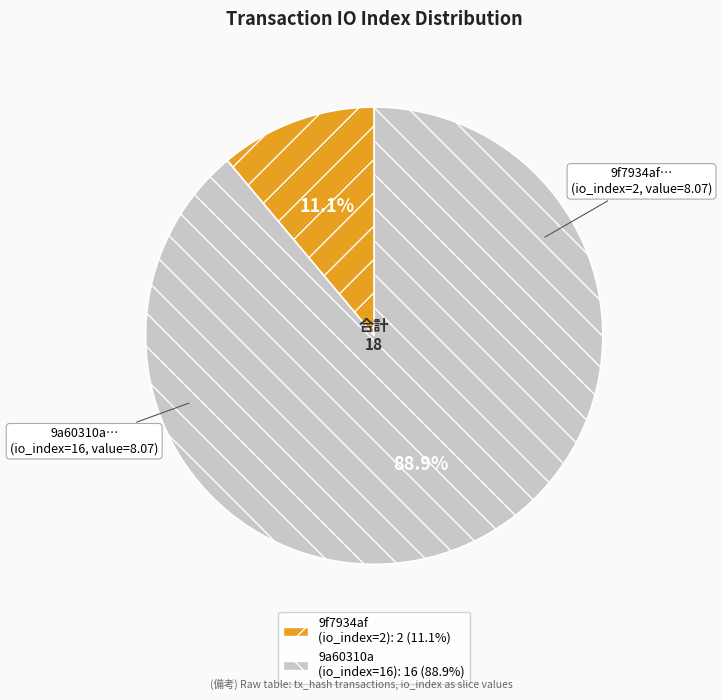

Is there any slice that represents more than half of the pie?

Yes